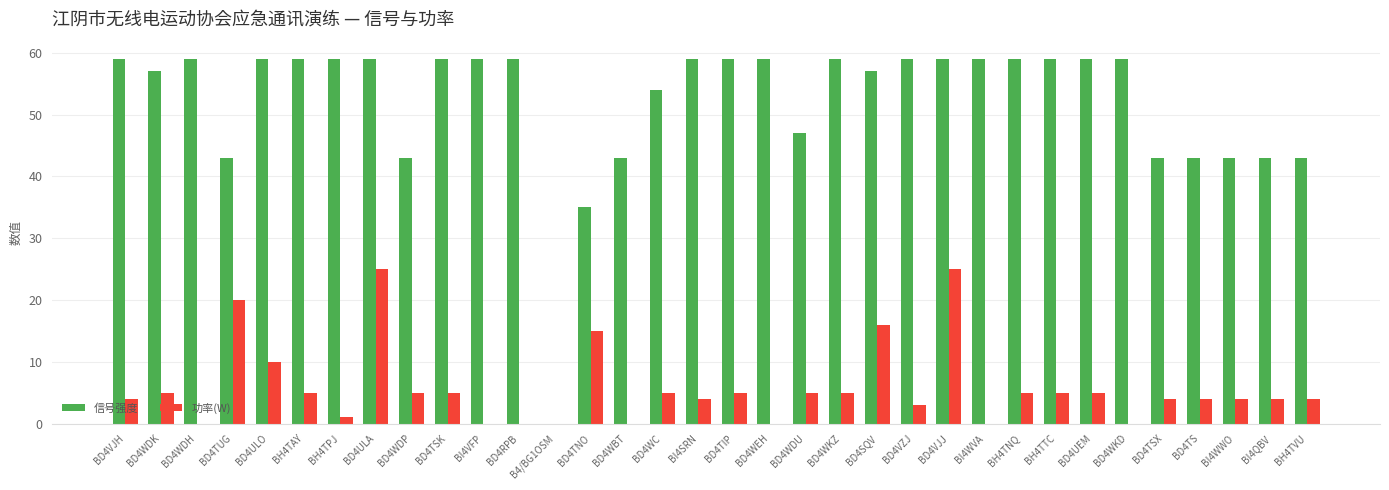

Count the number of categories in the chart.

34